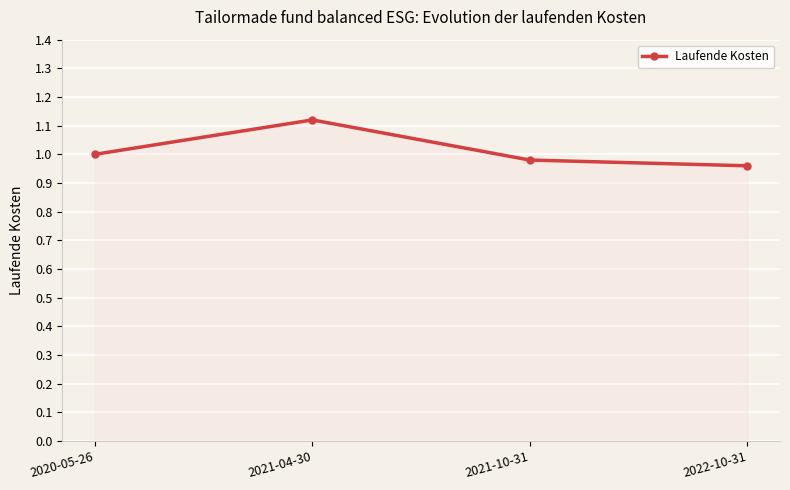

What position from the left is 2021-10-31?

3